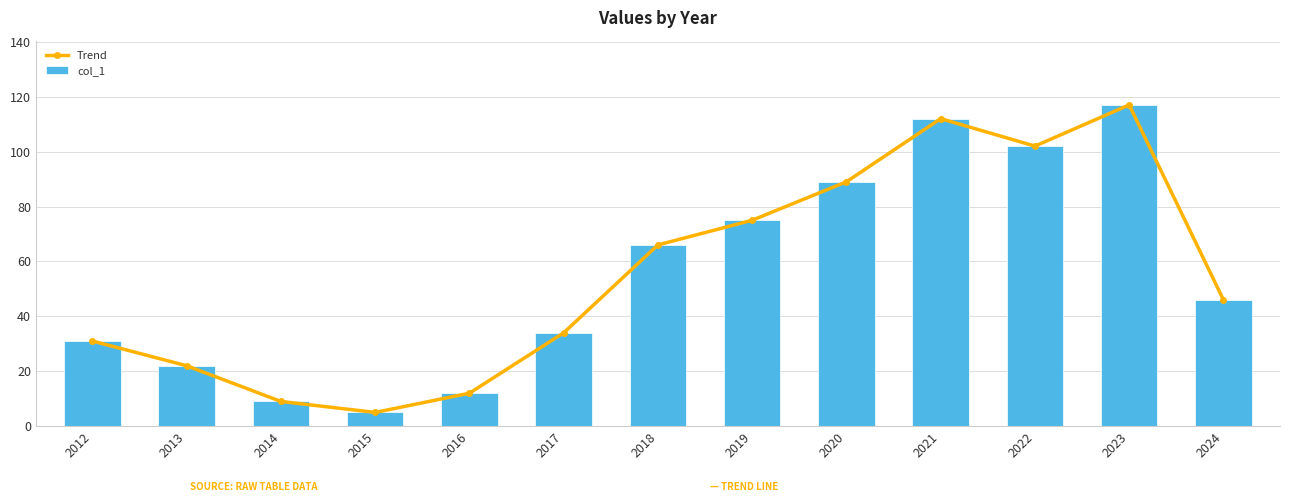

How many groups of bars are there?

13